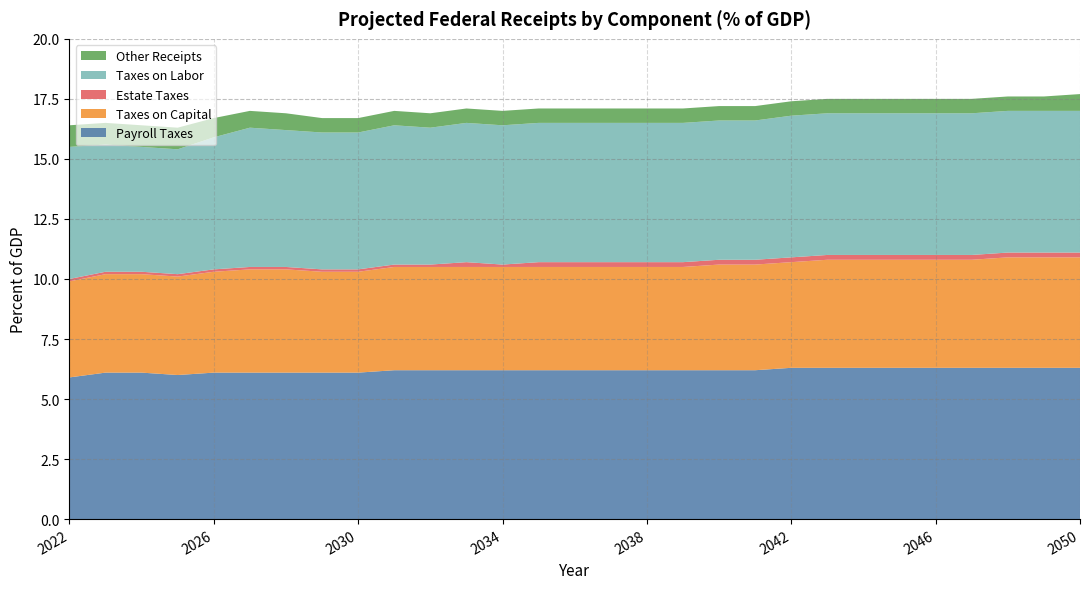

Reading left to right, what are all the values shown in this chart?

Payroll Taxes: 2022=5.9	2023=6.1	2024=6.1	2025=6.0	2026=6.1	2027=6.1	2028=6.1	2029=6.1	2030=6.1	2031=6.2	2032=6.2	2033=6.2	2034=6.2	2035=6.2	2036=6.2	2037=6.2	2038=6.2	2039=6.2	2040=6.2	2041=6.2	2042=6.3	2043=6.3	2044=6.3	2045=6.3	2046=6.3	2047=6.3	2048=6.3	2049=6.3	2050=6.3
Taxes on Capital: 2022=4.0	2023=4.1	2024=4.1	2025=4.1	2026=4.2	2027=4.3	2028=4.3	2029=4.2	2030=4.2	2031=4.3	2032=4.3	2033=4.3	2034=4.3	2035=4.3	2036=4.3	2037=4.3	2038=4.3	2039=4.3	2040=4.4	2041=4.4	2042=4.4	2043=4.5	2044=4.5	2045=4.5	2046=4.5	2047=4.5	2048=4.6	2049=4.6	2050=4.6
Estate Taxes: 2022=0.1	2023=0.1	2024=0.1	2025=0.1	2026=0.1	2027=0.1	2028=0.1	2029=0.1	2030=0.1	2031=0.1	2032=0.1	2033=0.2	2034=0.1	2035=0.2	2036=0.2	2037=0.2	2038=0.2	2039=0.2	2040=0.2	2041=0.2	2042=0.2	2043=0.2	2044=0.2	2045=0.2	2046=0.2	2047=0.2	2048=0.2	2049=0.2	2050=0.2
Taxes on Labor: 2022=5.5	2023=5.3	2024=5.2	2025=5.2	2026=5.5	2027=5.8	2028=5.7	2029=5.7	2030=5.7	2031=5.8	2032=5.7	2033=5.8	2034=5.8	2035=5.8	2036=5.8	2037=5.8	2038=5.8	2039=5.8	2040=5.8	2041=5.8	2042=5.9	2043=5.9	2044=5.9	2045=5.9	2046=5.9	2047=5.9	2048=5.9	2049=5.9	2050=5.9
Other Receipts: 2022=0.9	2023=0.9	2024=0.9	2025=0.9	2026=0.8	2027=0.7	2028=0.7	2029=0.6	2030=0.6	2031=0.6	2032=0.6	2033=0.6	2034=0.6	2035=0.6	2036=0.6	2037=0.6	2038=0.6	2039=0.6	2040=0.6	2041=0.6	2042=0.6	2043=0.6	2044=0.6	2045=0.6	2046=0.6	2047=0.6	2048=0.6	2049=0.6	2050=0.7